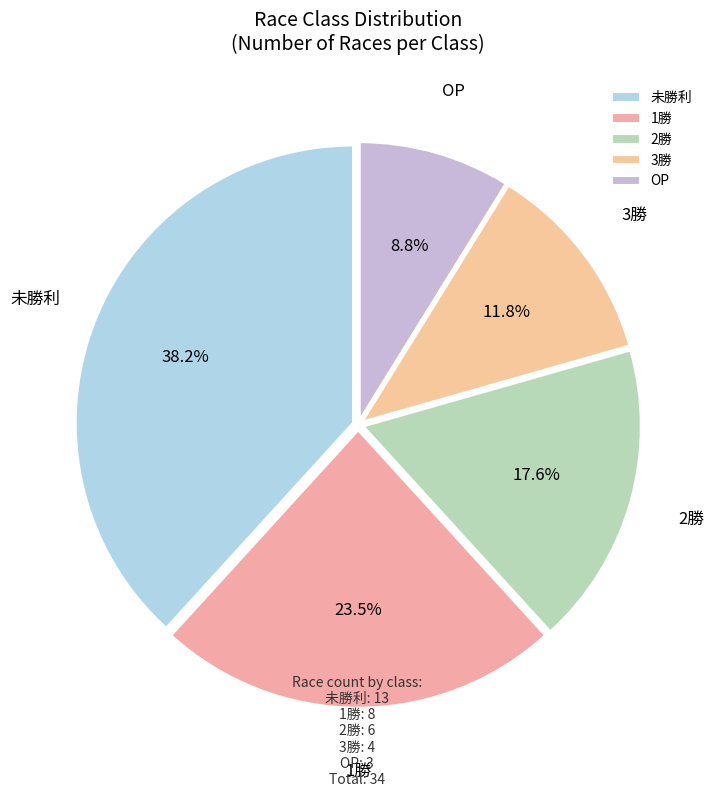

What is the smallest slice in the pie chart?

OP